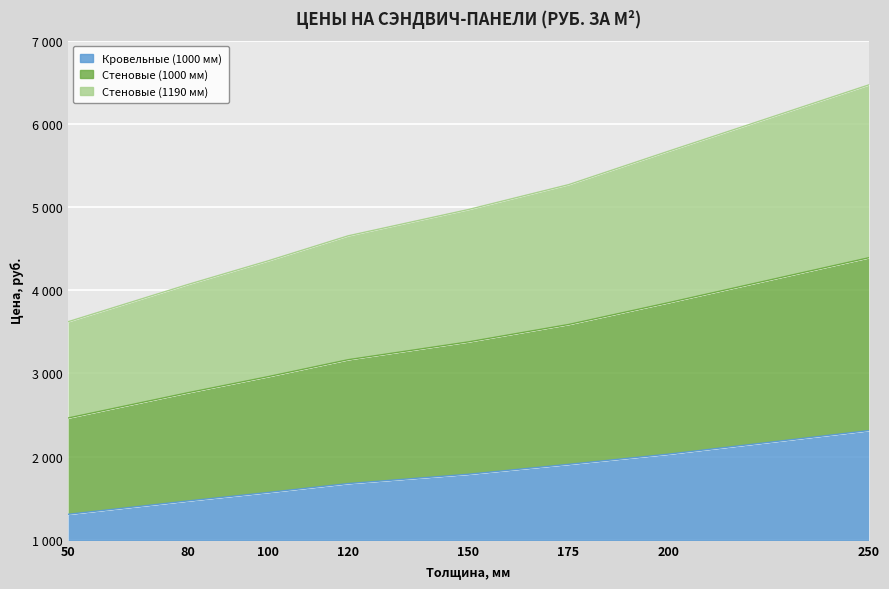

Rank the series by their average value, from lowest to highest.

Кровельные (1000 мм), Стеновые (1190 мм), Стеновые (1000 мм)